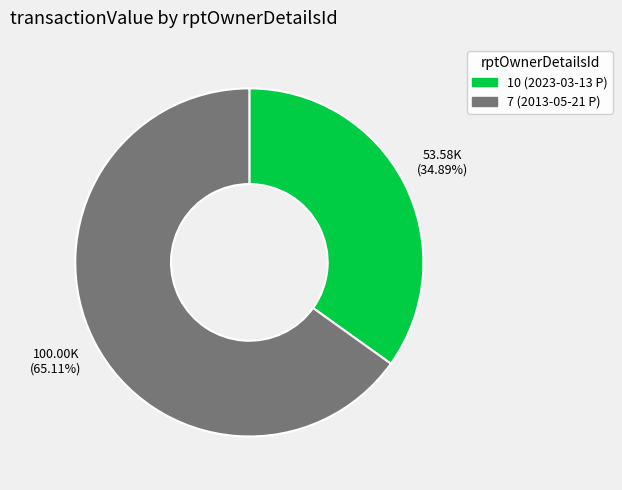

The 10 (2023-03-13 P) slice represents 47% of the pie. True or false?

False